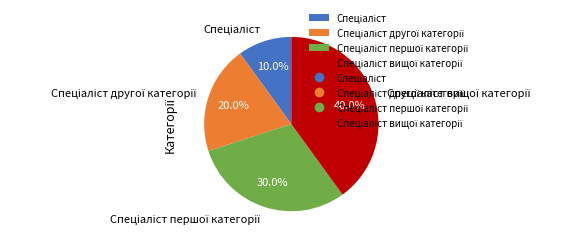

Is there any slice that represents more than half of the pie?

No